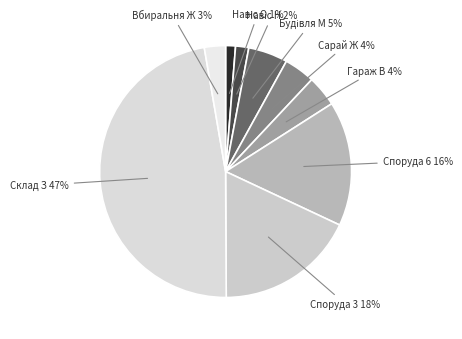

The Споруда 6 slice represents 30% of the pie. True or false?

False